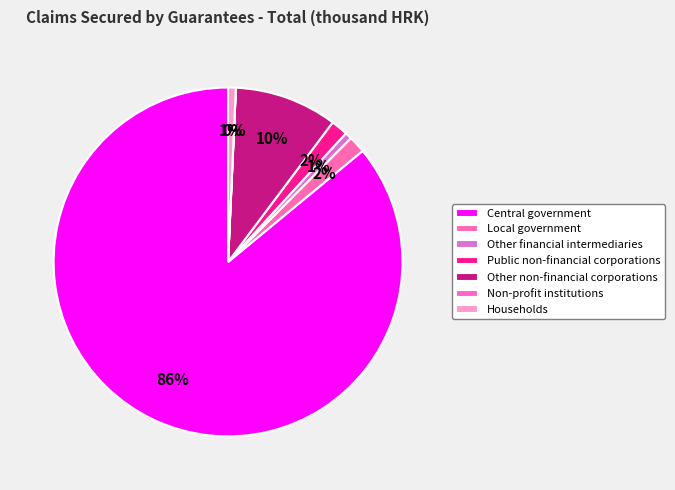

What percentage is the Public non-financial corporations slice, to the nearest percent?

2%